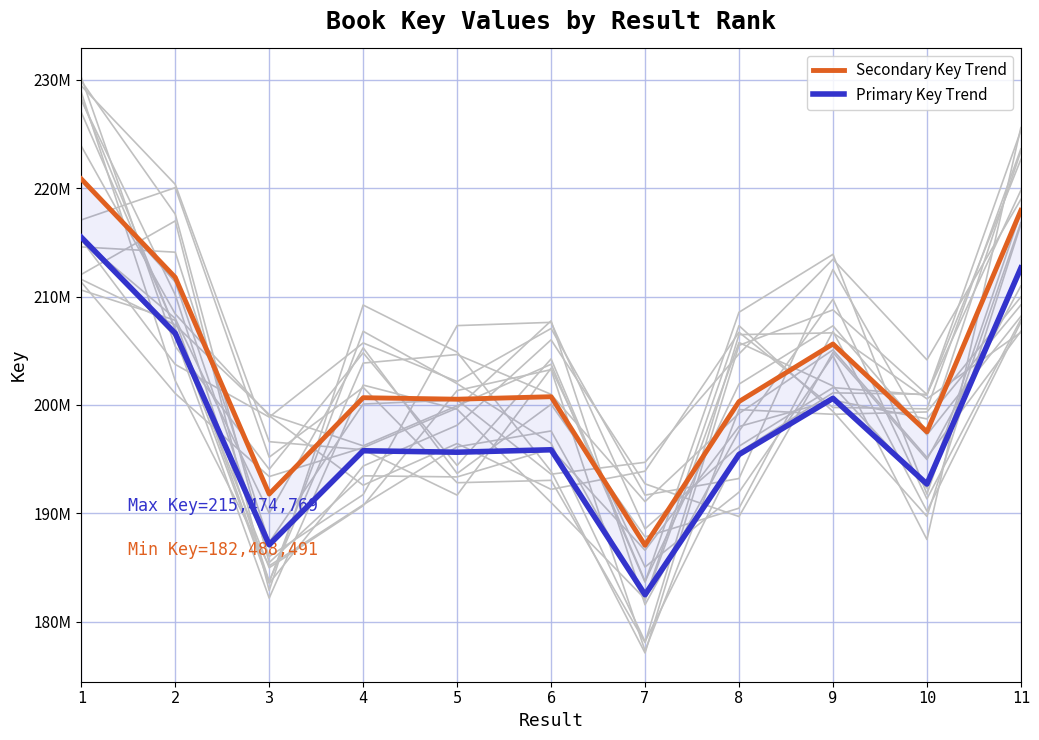

What is the value of the Secondary Key Trend point at the 6th from the left?

200762048.3